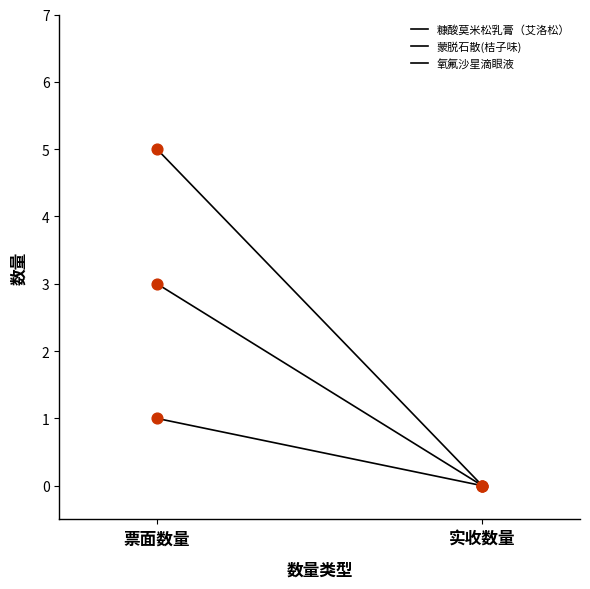

Which series has the largest total across all categories?

糠酸莫米松乳膏（艾洛松）